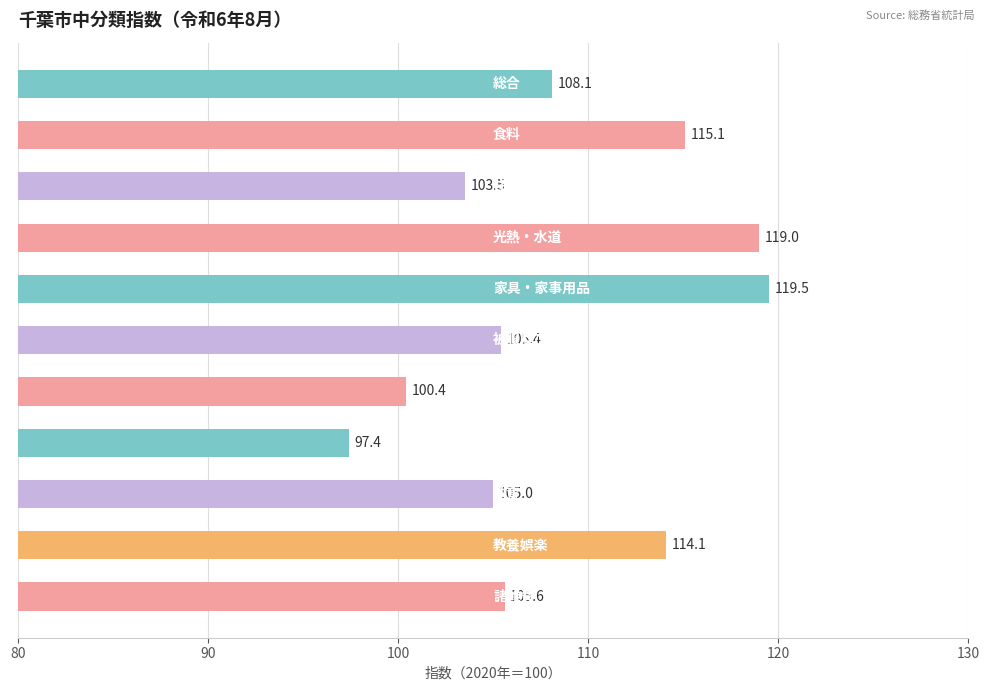

What is the difference between the maximum and second lowest values?

19.1